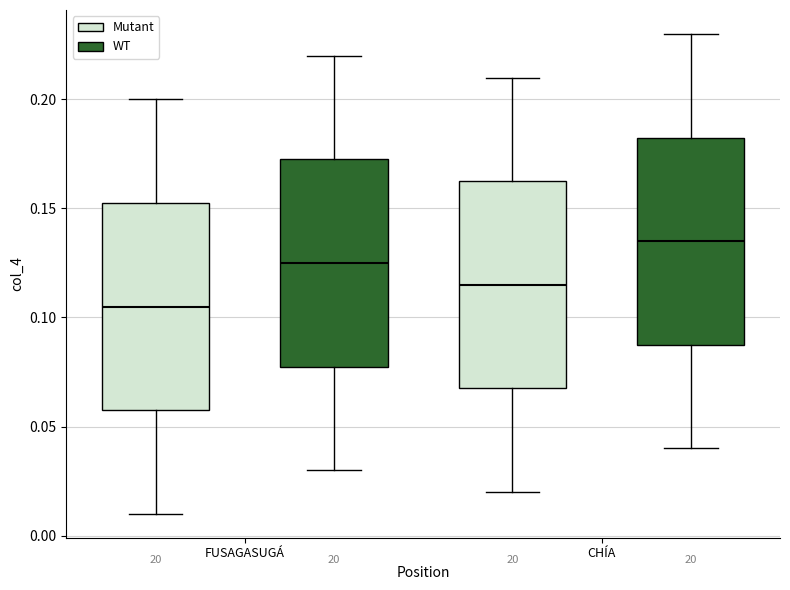

Reading left to right, transcribe this box plot: for each box, give where its median line is, the range the box spans, and where its two whiskers end, as read against the y-axis. The values are not printed on the chart, so give them approximately, as read against the axis.

FUSAGASUGÁ (Mutant): median 0.105, box 0.060 to 0.155, whiskers 0.010 to 0.200
FUSAGASUGÁ (WT): median 0.125, box 0.080 to 0.175, whiskers 0.030 to 0.220
CHÍA (Mutant): median 0.115, box 0.070 to 0.165, whiskers 0.020 to 0.210
CHÍA (WT): median 0.135, box 0.090 to 0.185, whiskers 0.040 to 0.230